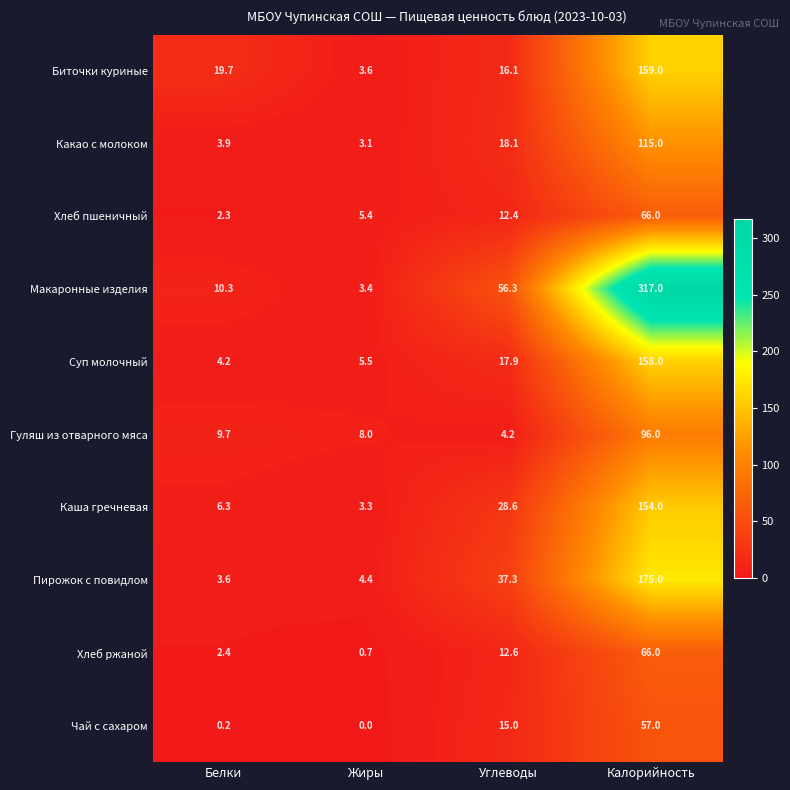

True or false: Хлеб ржаной has a value of 0.7 at Жиры.

True